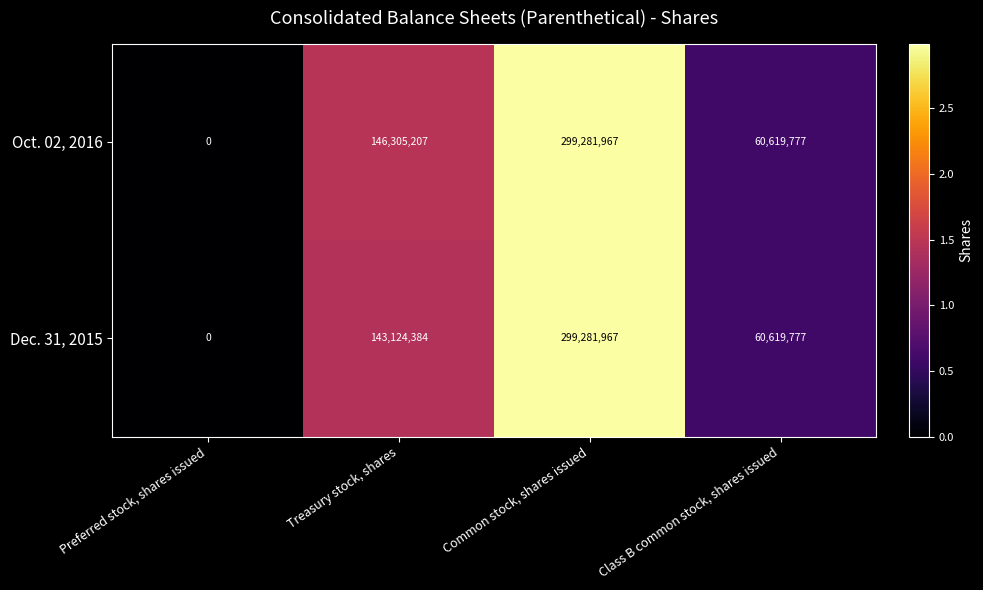

Reading left to right, list all the values displayed in this chart.

Oct. 02, 2016: 0	146305207	299281967	60619777
Dec. 31, 2015: 0	143124384	299281967	60619777